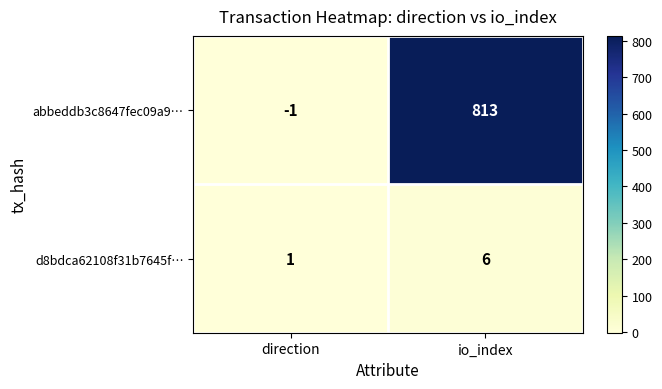

The d8bdca62108f31b7645f… series shows 6 at io_index. True or false?

True